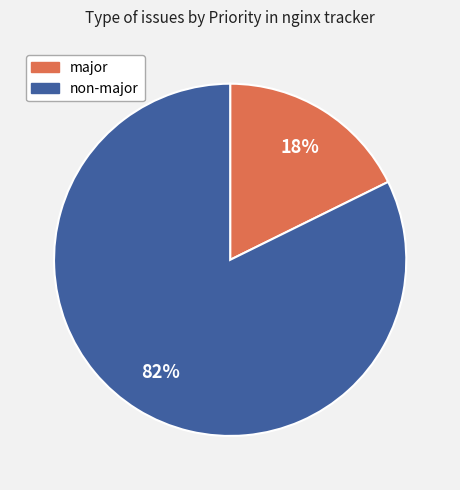

To the nearest percent, what is the combined percentage of non-major and major?

100%